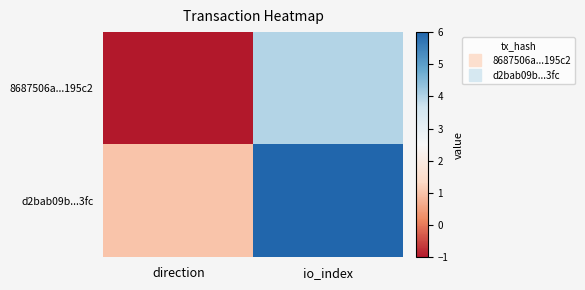

What is the minimum value shown in the chart?

-1